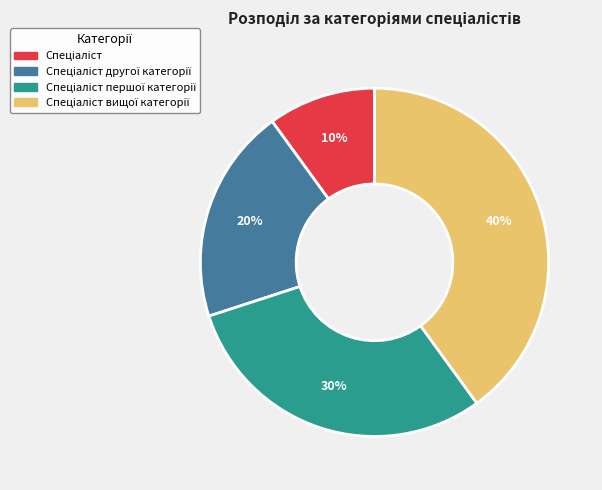

To the nearest percent, what is the average slice percentage?

25%